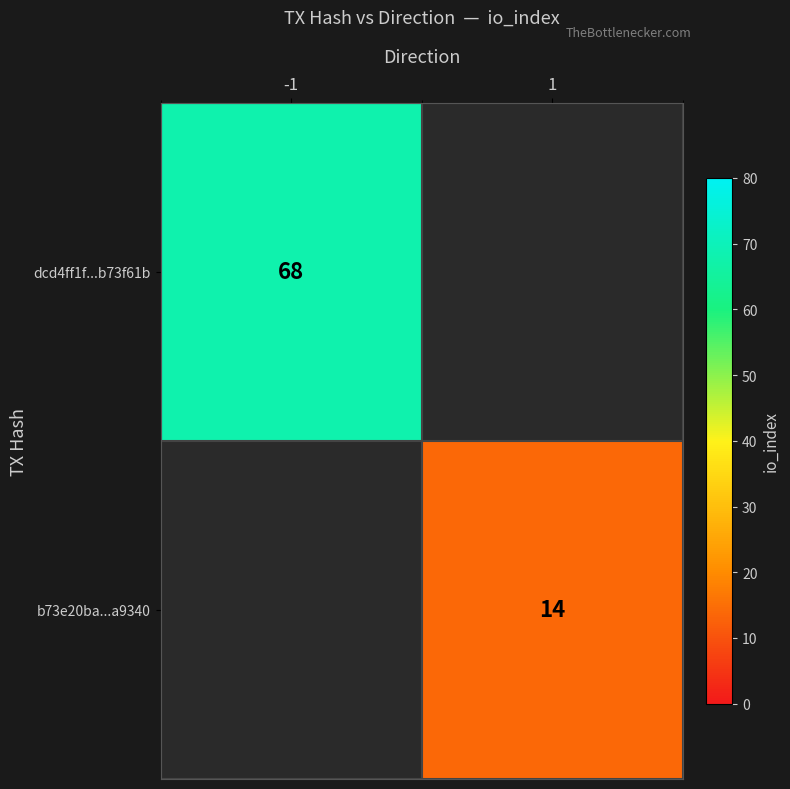

The value of b73e20ba...a9340 at 1 is 14. True or false?

True